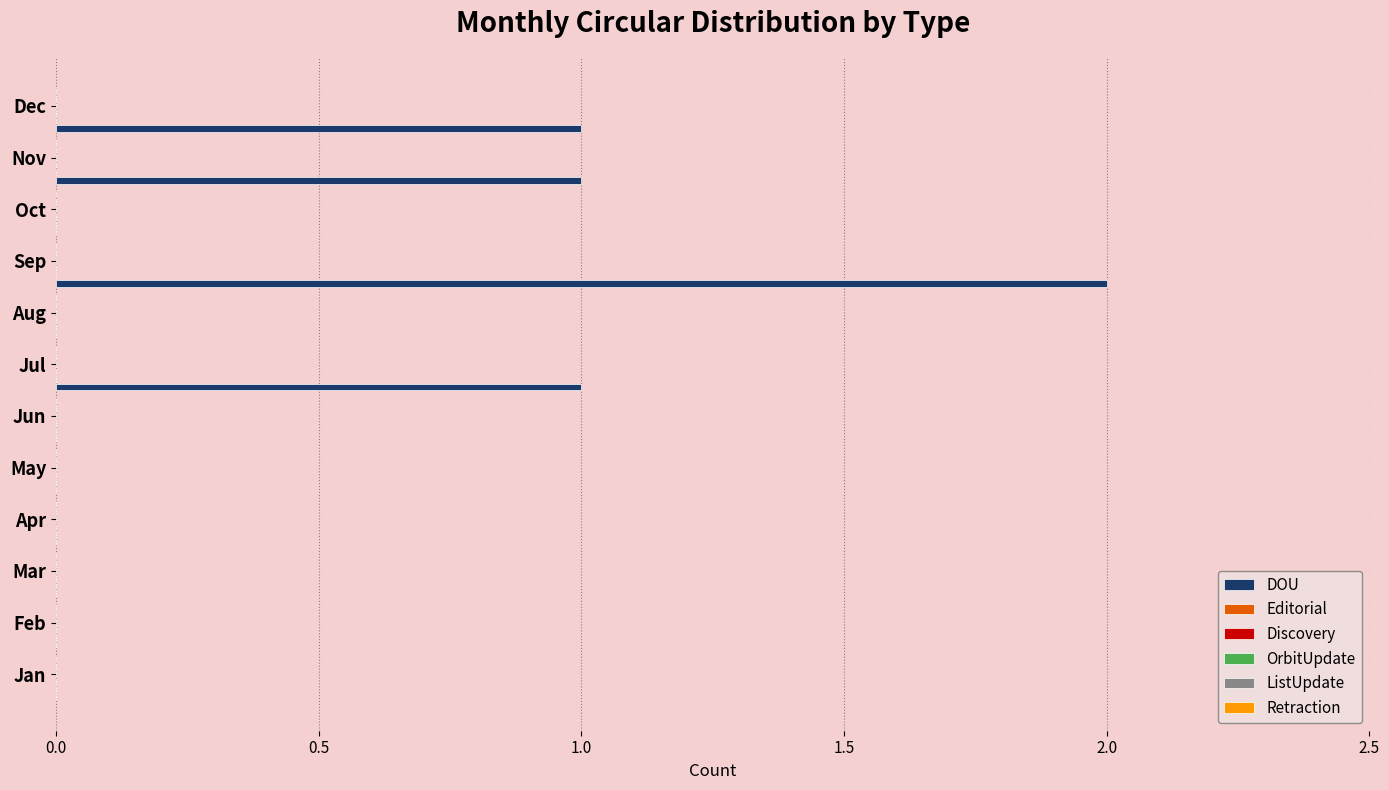

What is the sum of all values?

5